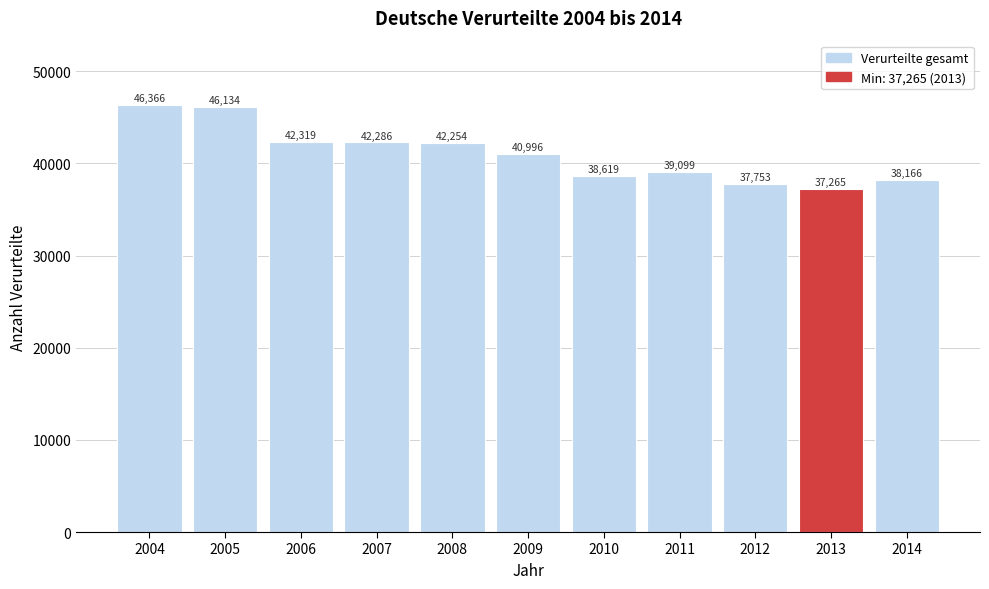

Reading left to right, list all the values displayed in this chart.

46366	46134	42319	42286	42254	40996	38619	39099	37753	37265	38166